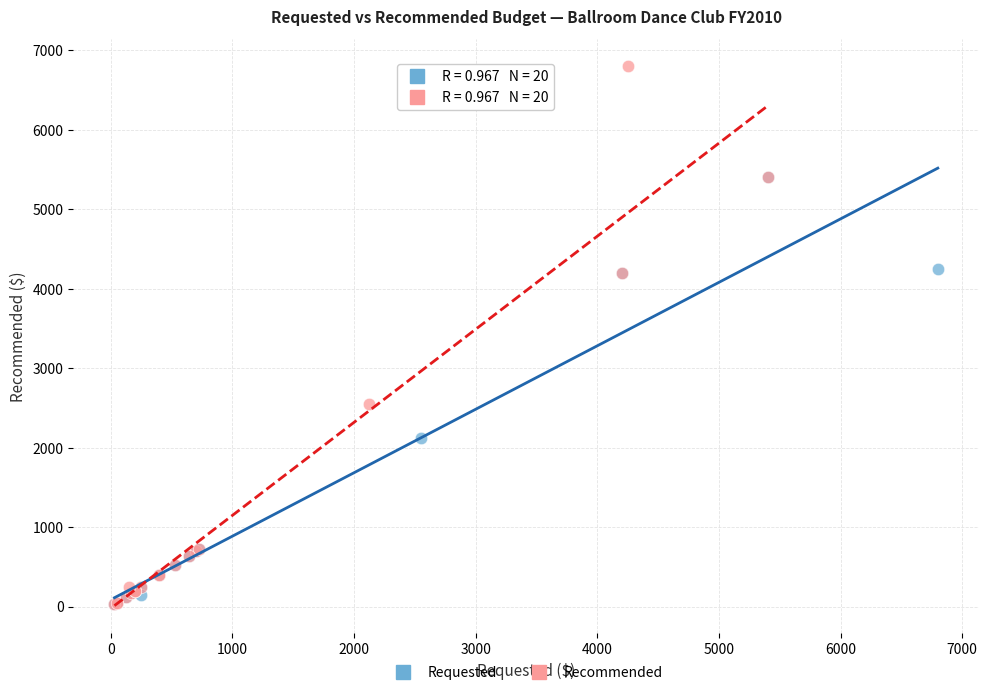

Which series has the largest Y range (max minus min)?

Recommended